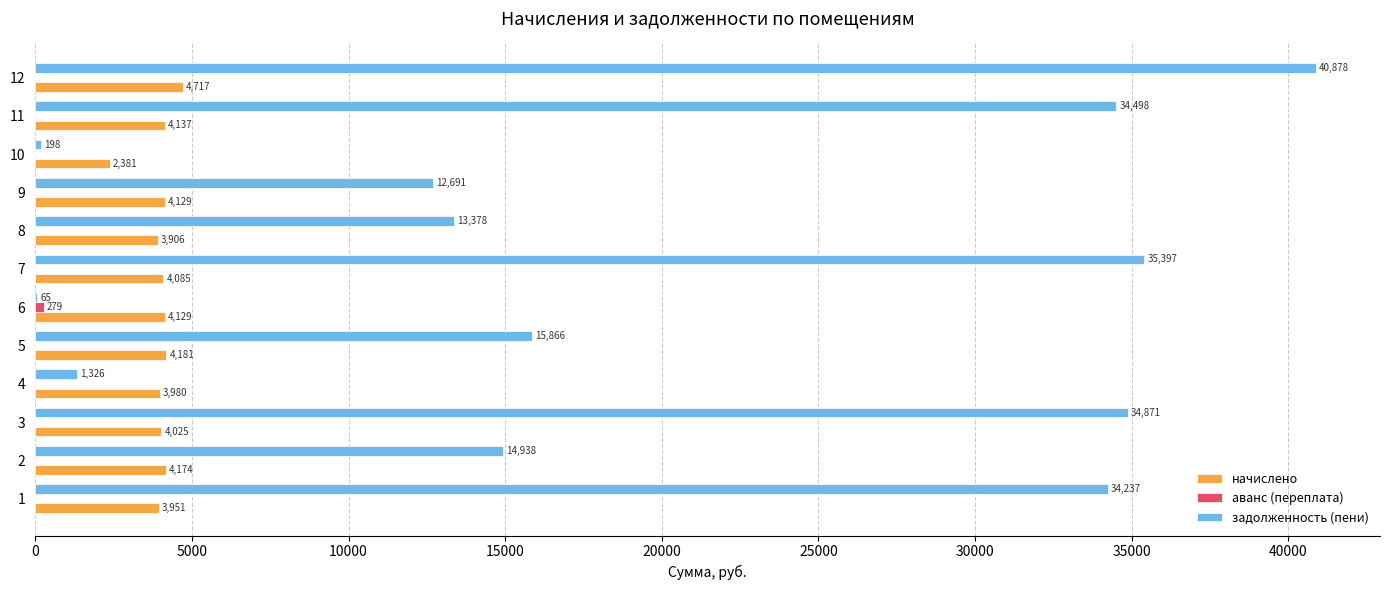

Between 4 and 8, which series saw the biggest shift?

задолженность (пени)